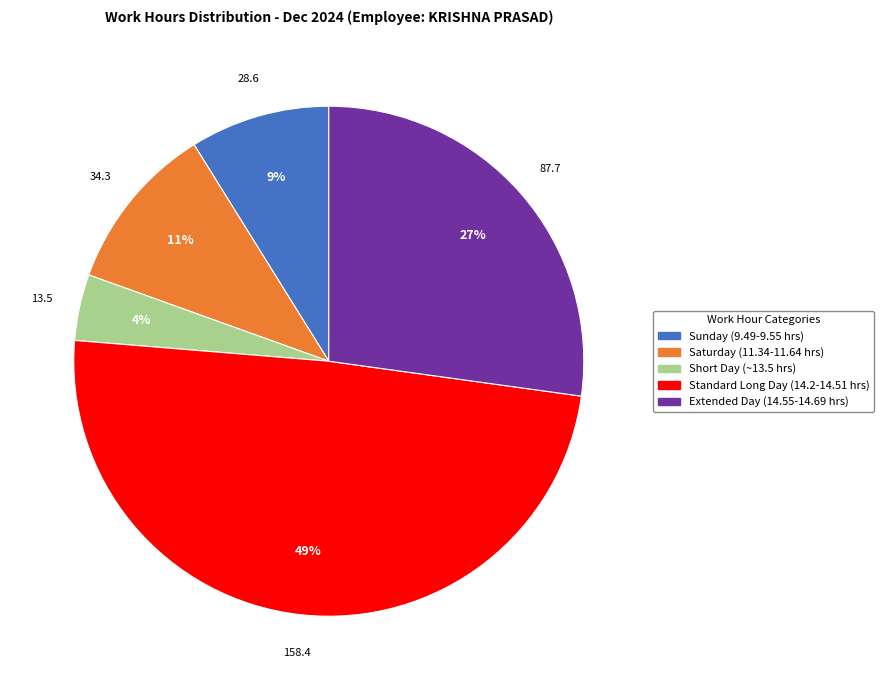

Is the sum of Sunday (9.49-9.55 hrs) and Short Day (~13.5 hrs) greater than half?

No